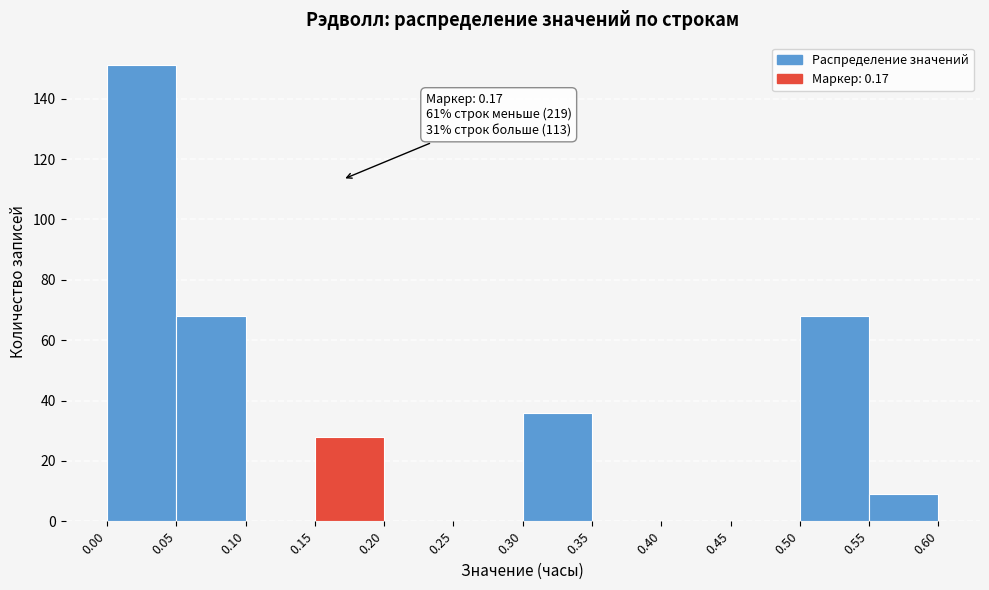

Over which range of the x-axis is the bar tallest?

0.00 to 0.05